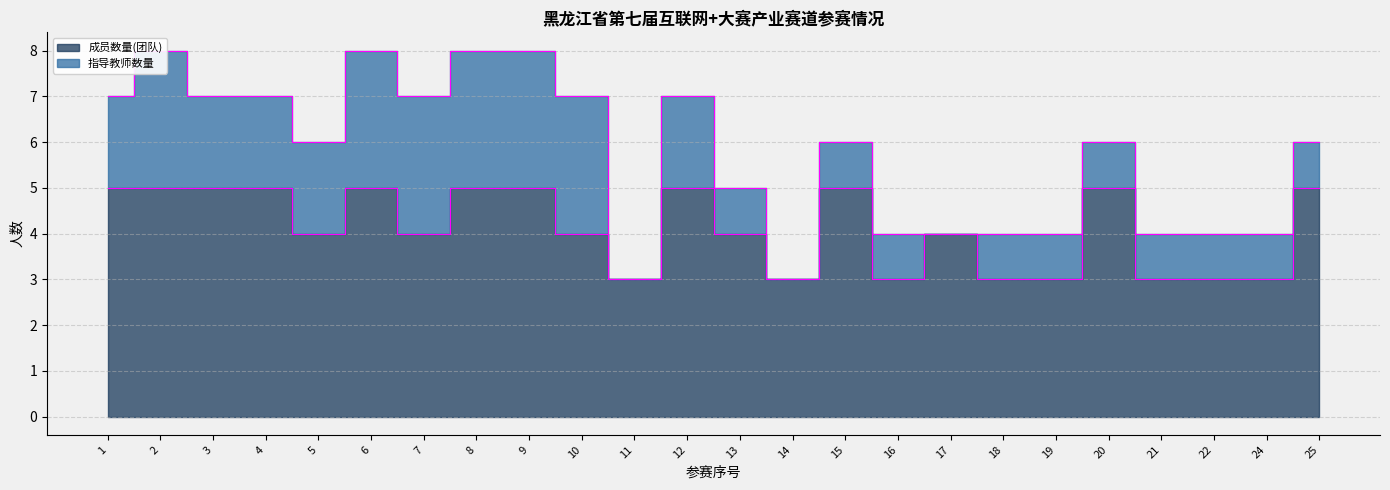

List the labels in order of value, largest first.

1, 2, 3, 4, 6, 8, 9, 12, 15, 20, 25, 5, 7, 10, 13, 17, 11, 14, 16, 18, 19, 21, 22, 24